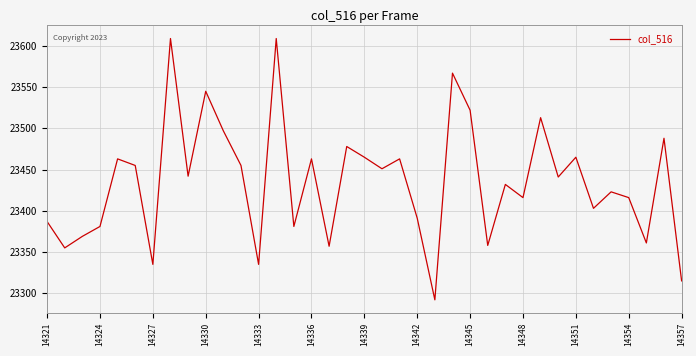

What is the difference between the maximum and minimum values?

317